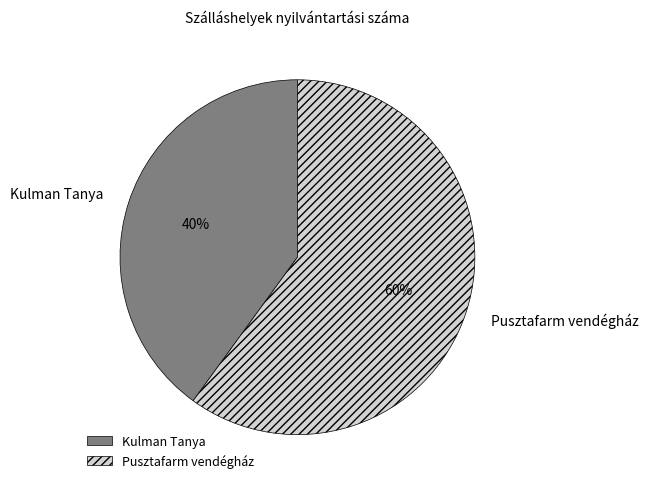

Which slice is the smallest?

Kulman Tanya